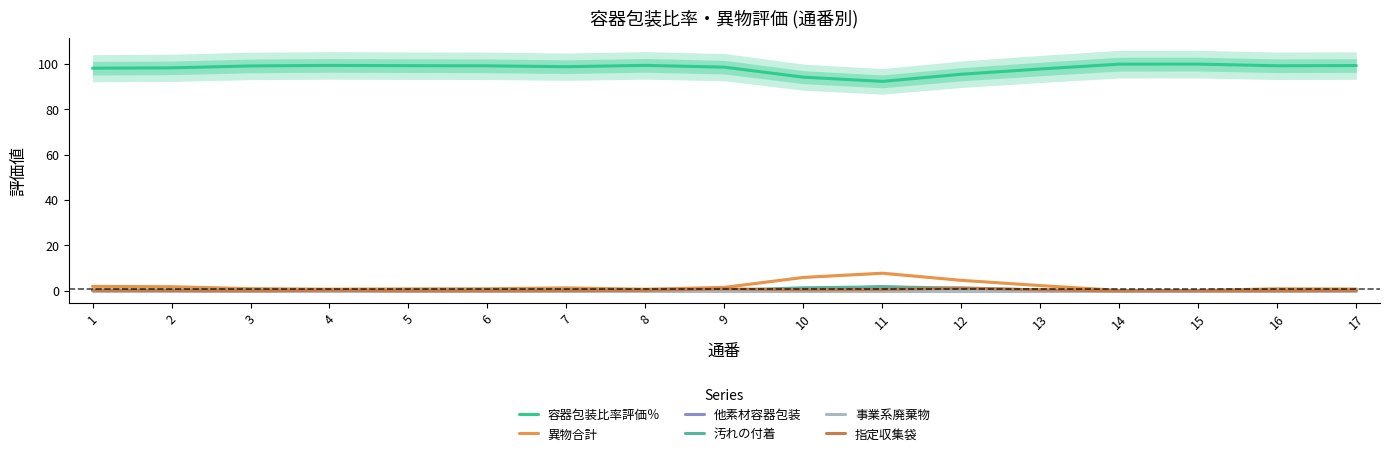

How many distinct data groups are displayed?

6